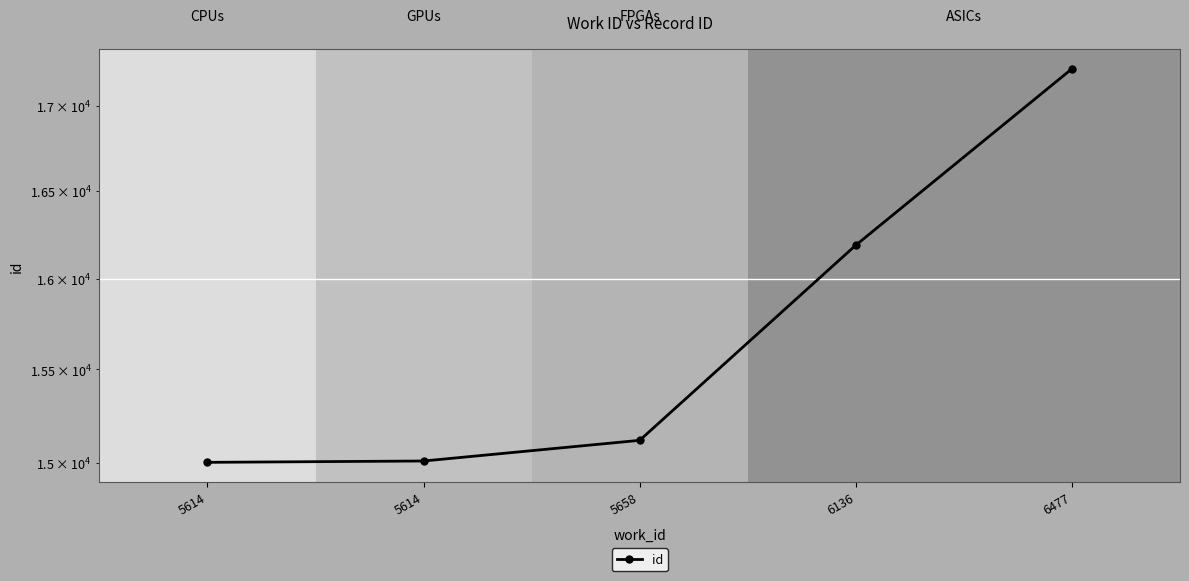

Reading left to right, extract all data points from this chart.

5614=15004	5614=15011	5658=15120	6136=16189	6477=17220